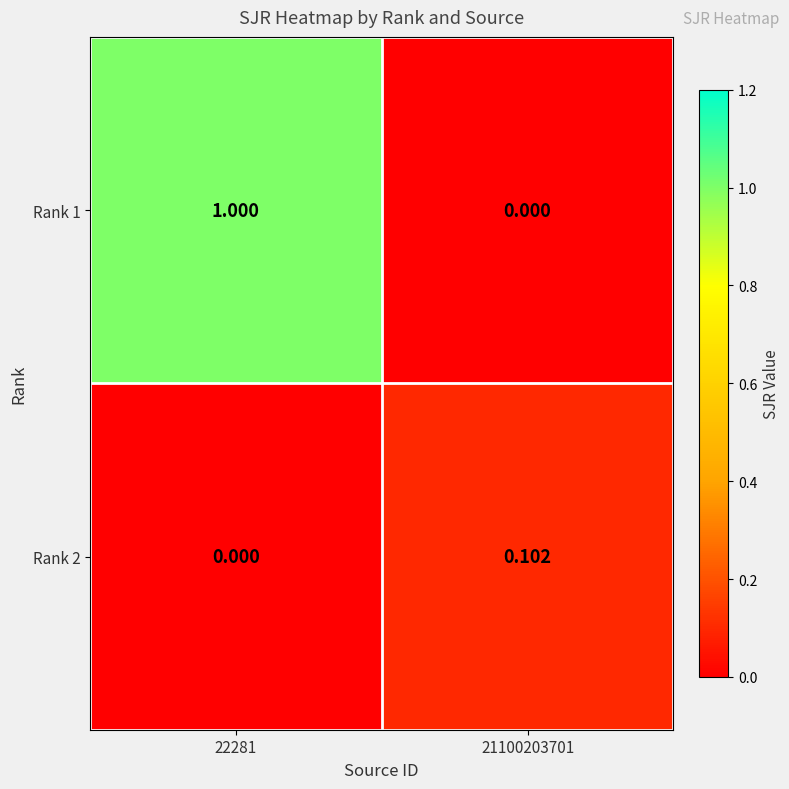

How many values in the Rank 1 series are below 1?

1